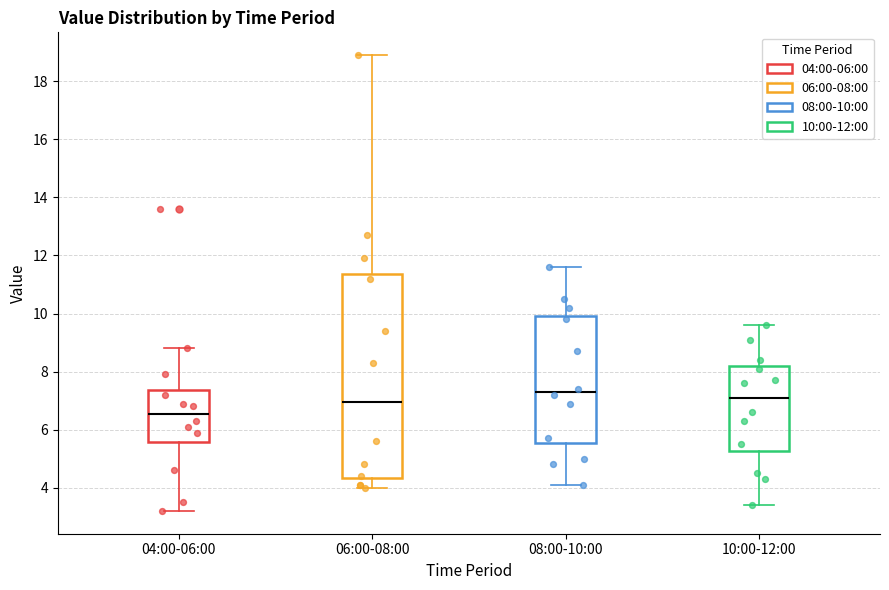

Reading left to right, read every box against the y-axis: the position of its median line, the range the box covers, and the ends of its whiskers. The values are not printed on the chart, so give them approximately, as read against the axis.

04:00-06:00: median 6.6, box 5.6 to 7.4, whiskers 3.2 to 8.8
06:00-08:00: median 7.0, box 4.4 to 11.4, whiskers 4.0 to 19.0
08:00-10:00: median 7.4, box 5.6 to 10.0, whiskers 4.2 to 11.6
10:00-12:00: median 7.2, box 5.2 to 8.2, whiskers 3.4 to 9.6